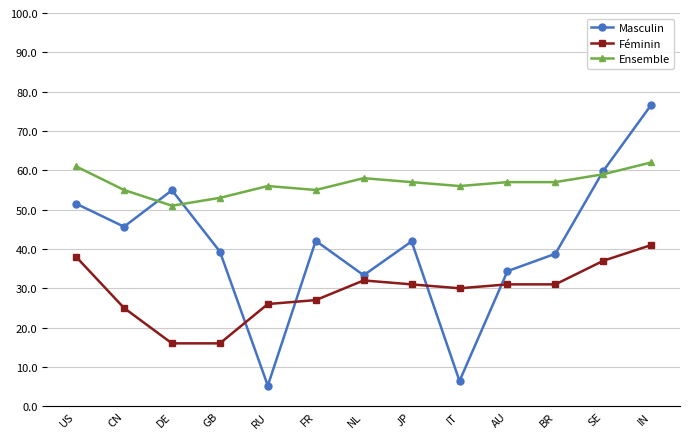

List the series in order of their overall mean, lowest first.

Féminin, Masculin, Ensemble